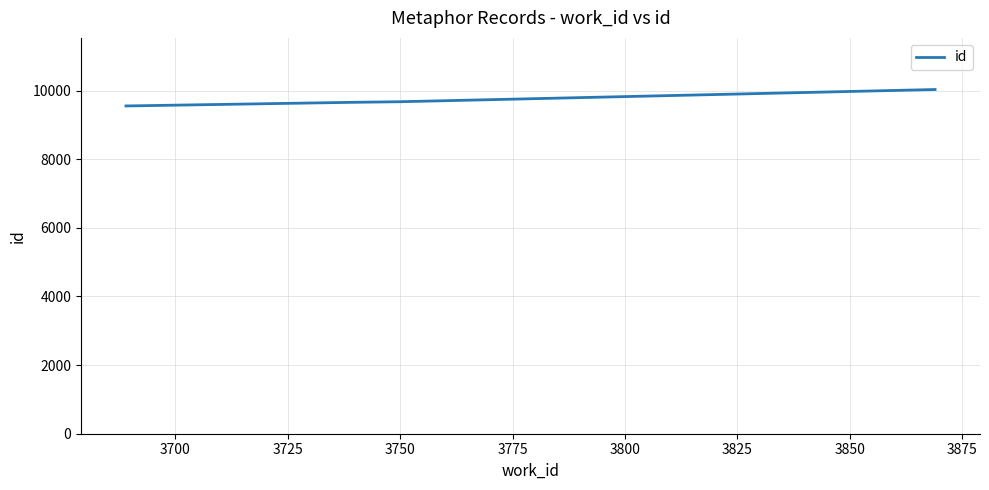

What is the maximum value shown in the chart?

10033